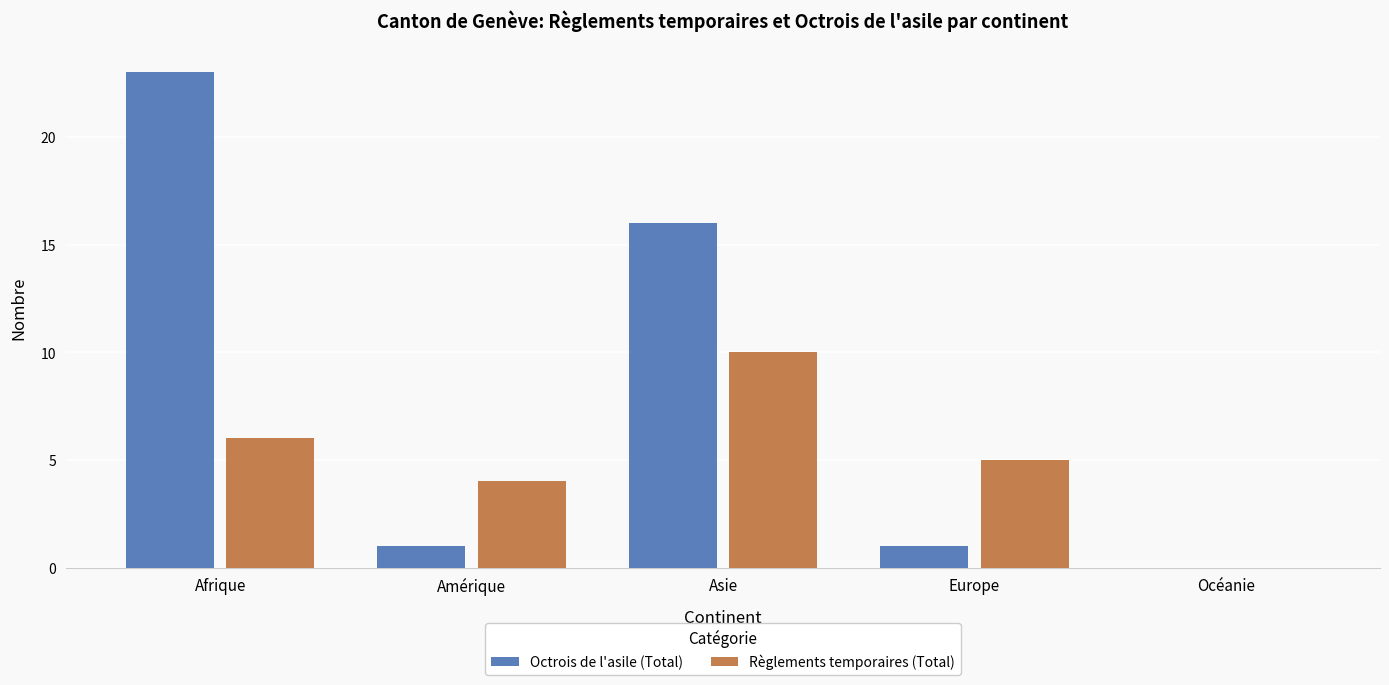

True or false: Octrois de l'asile (Total) has a value of 0 at Amérique.

False